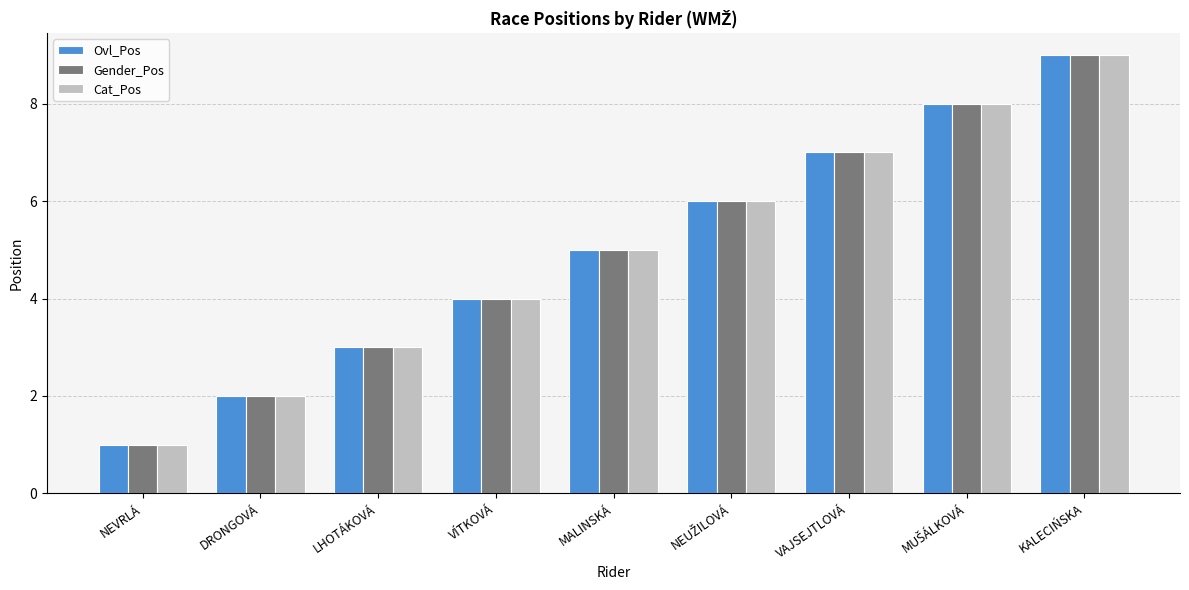

What value does the Ovl_Pos series have at LHOTÁKOVÁ?

3